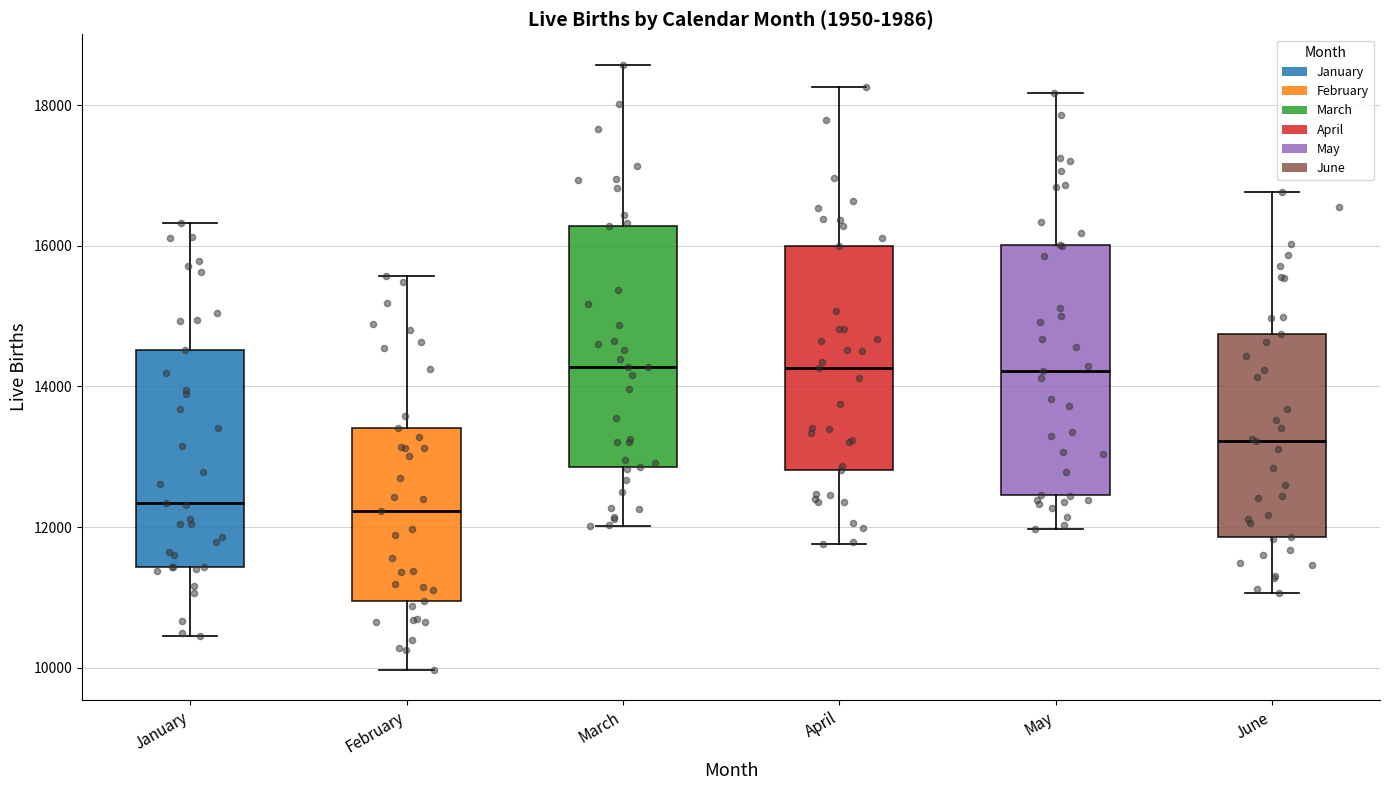

Where is the lower edge of the box for February on the y-axis? The values are not printed on the chart, so give them approximately, as read against the axis.

11000